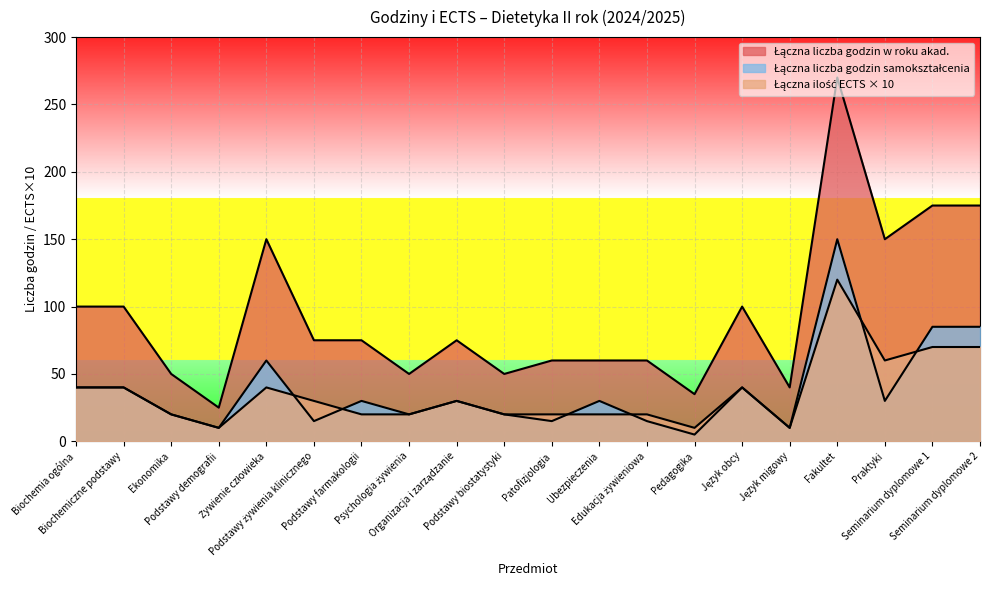

Reading left to right, list all the values displayed in this chart.

Łączna liczba godzin w roku akad.: Biochemia ogólna=100	Biochemiczne podstawy=100	Ekonomika=50	Podstawy demografii=25	Żywienie człowieka=150	Podstawy żywienia klinicznego=75	Podstawy farmakologii=75	Psychologia żywienia=50	Organizacja i zarządzanie=75	Podstawy biostatystyki=50	Patofizjologia=60	Ubezpieczenia=60	Edukacja żywieniowa=60	Pedagogika=35	Język obcy=100	Język migowy=40	Fakultet=270	Praktyki=150	Seminarium dyplomowe 1=175	Seminarium dyplomowe 2=175
Łączna ilość ECTS w roku akademickim: Biochemia ogólna=40	Biochemiczne podstawy=40	Ekonomika=20	Podstawy demografii=10	Żywienie człowieka=40	Podstawy żywienia klinicznego=30	Podstawy farmakologii=20	Psychologia żywienia=20	Organizacja i zarządzanie=30	Podstawy biostatystyki=20	Patofizjologia=20	Ubezpieczenia=20	Edukacja żywieniowa=20	Pedagogika=10	Język obcy=40	Język migowy=10	Fakultet=120	Praktyki=60	Seminarium dyplomowe 1=70	Seminarium dyplomowe 2=70
Łączna liczba godzin samokształcenia: Biochemia ogólna=40	Biochemiczne podstawy=40	Ekonomika=20	Podstawy demografii=10	Żywienie człowieka=60	Podstawy żywienia klinicznego=15	Podstawy farmakologii=30	Psychologia żywienia=20	Organizacja i zarządzanie=30	Podstawy biostatystyki=20	Patofizjologia=15	Ubezpieczenia=30	Edukacja żywieniowa=15	Pedagogika=5	Język obcy=40	Język migowy=10	Fakultet=150	Praktyki=30	Seminarium dyplomowe 1=85	Seminarium dyplomowe 2=85